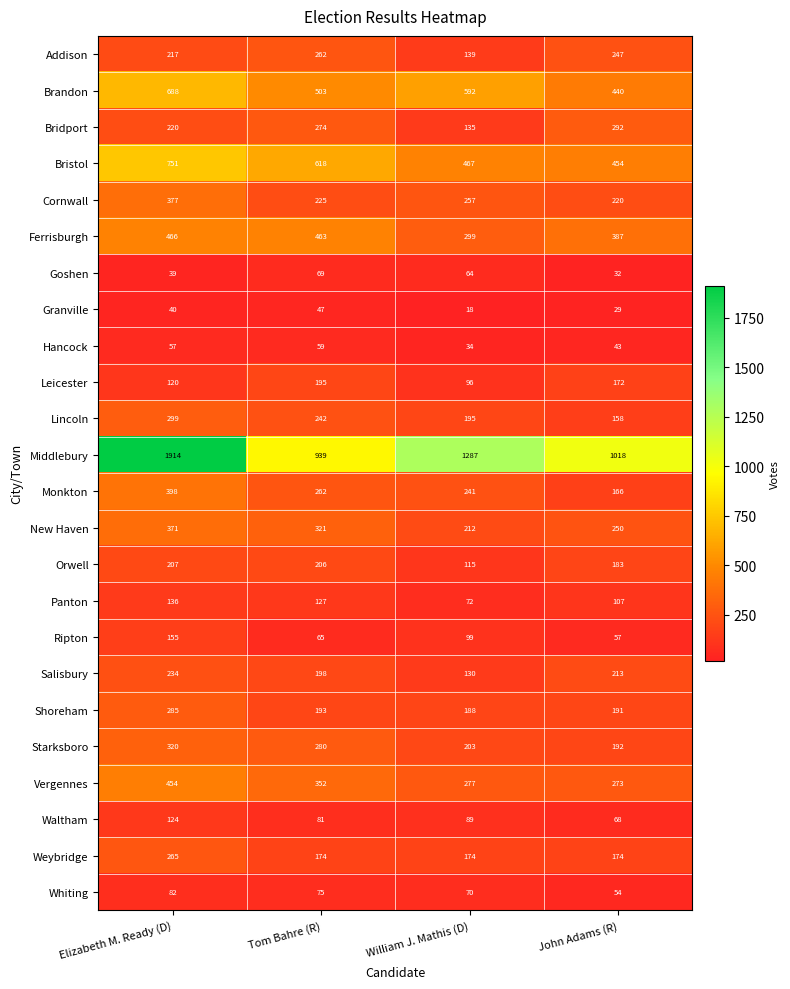

Which series has the largest range (max minus min)?

Middlebury